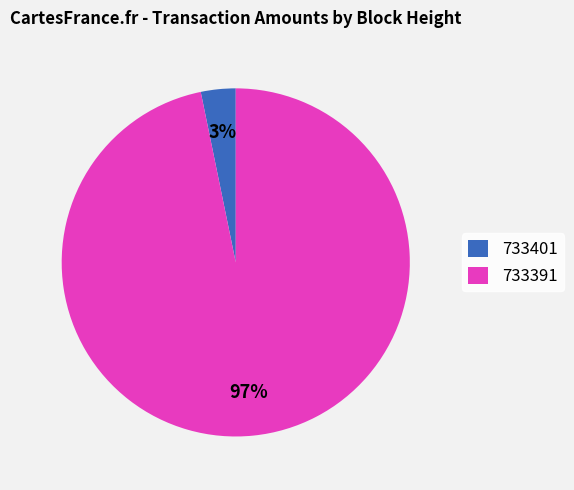

How many segments does this pie chart have?

2